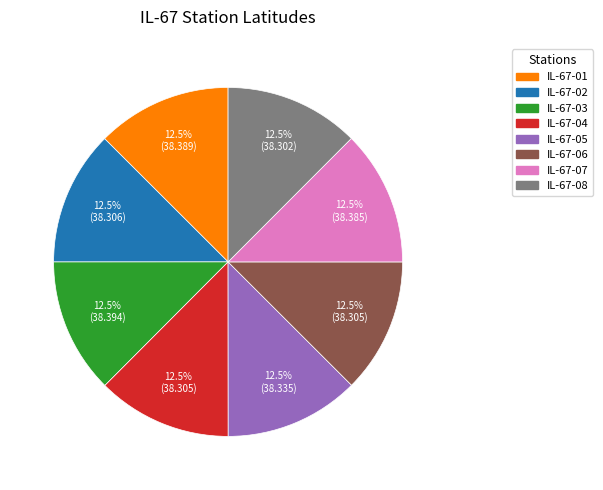

How many slices are in this pie chart?

8